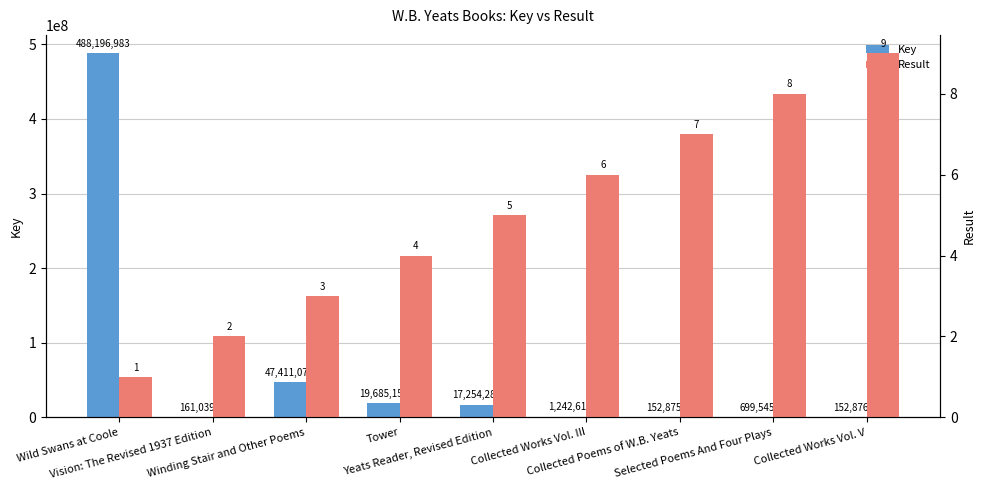

The Result series shows 3 at Collected Works Vol. III. True or false?

False